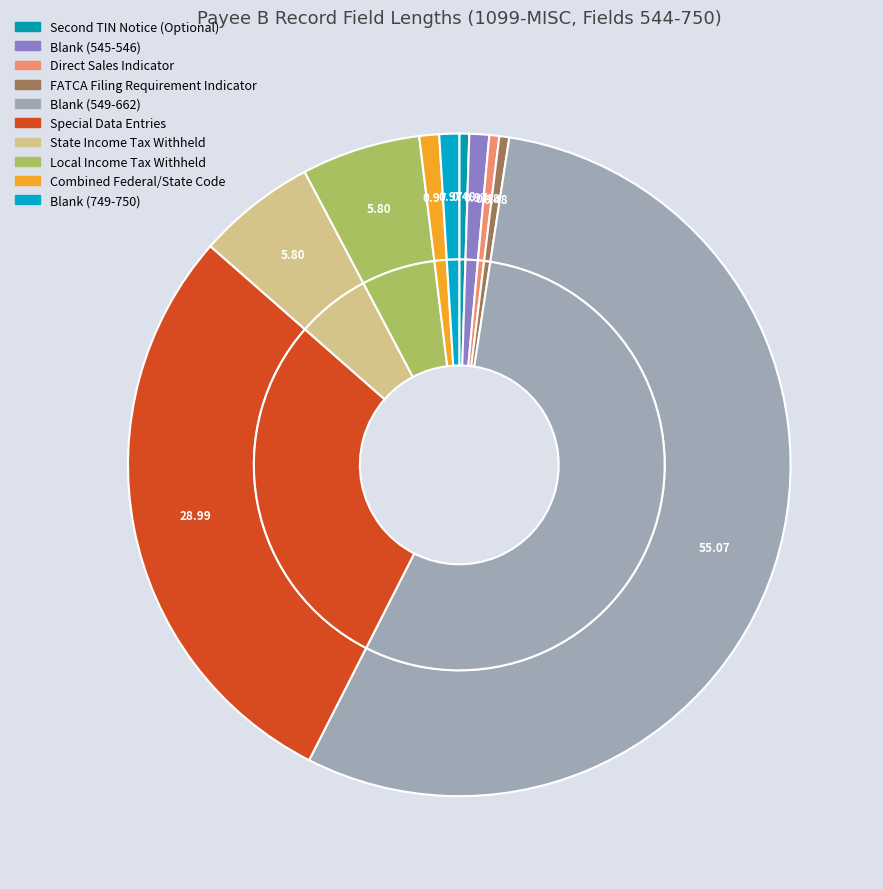

Approximately how many times larger is the value at Direct Sales Indicator compared to Local Income Tax Withheld?

0.1